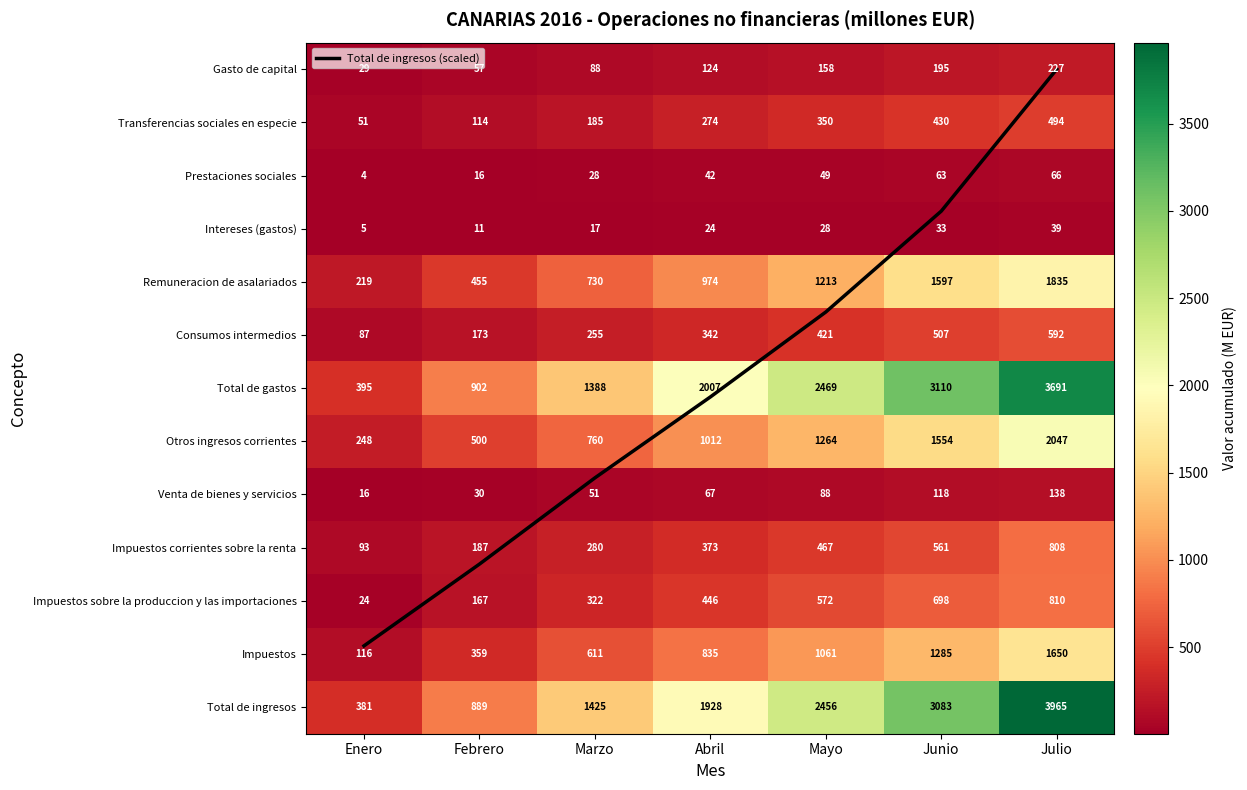

Is the value of Transferencias sociales en especie at Julio greater than the value of Otros ingresos corrientes at Enero?

Yes